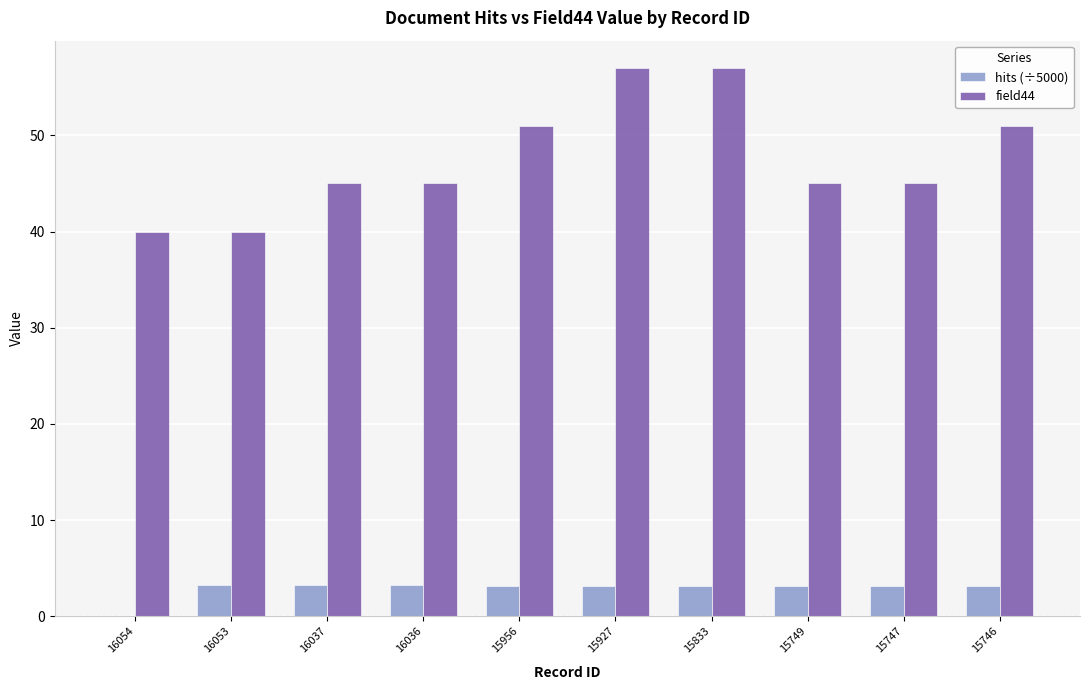

Which series changed the most between 16037 and 15956?

field44